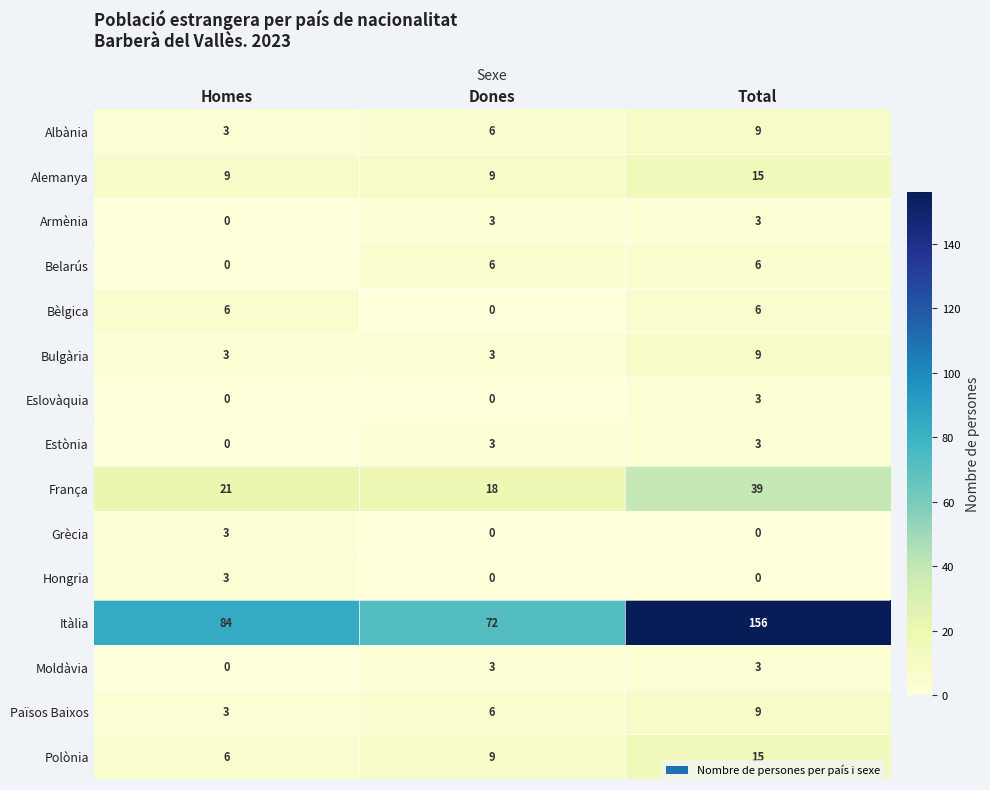

What is the sum of the Moldàvia values at Homes and Total?

3